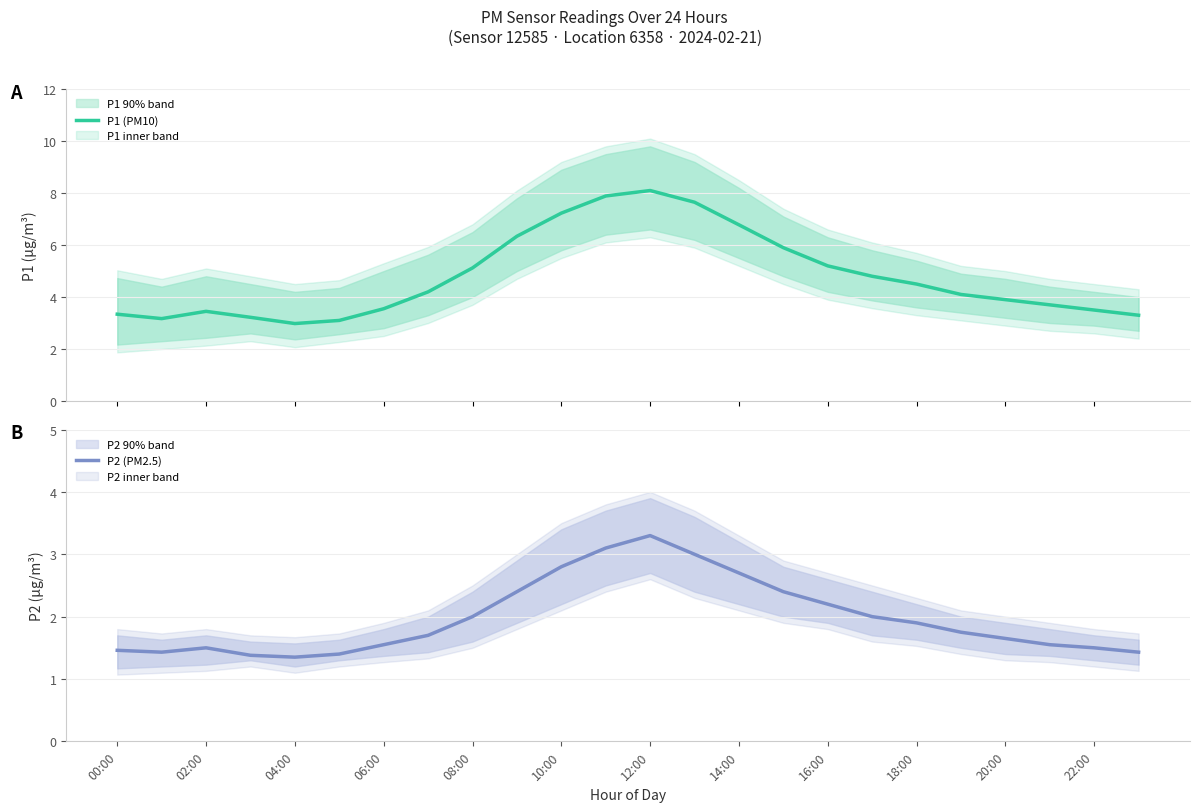

How many distinct data groups are displayed?

2